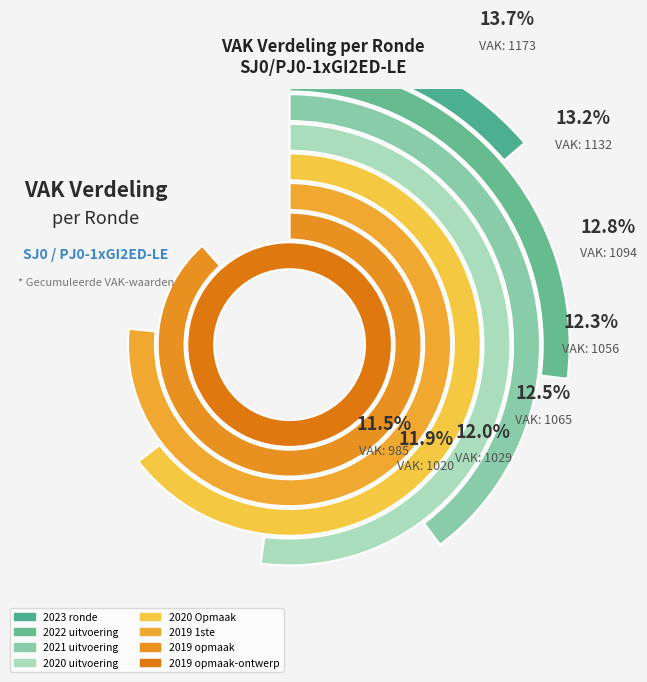

Rank the categories by value from lowest to highest.

2019 opmaak-ontwerp, 2019 opmaak, 2019 1ste, 2020 uitvoering, 2020 Opmaak, 2021 uitvoering, 2022 uitvoering, 2023 ronde